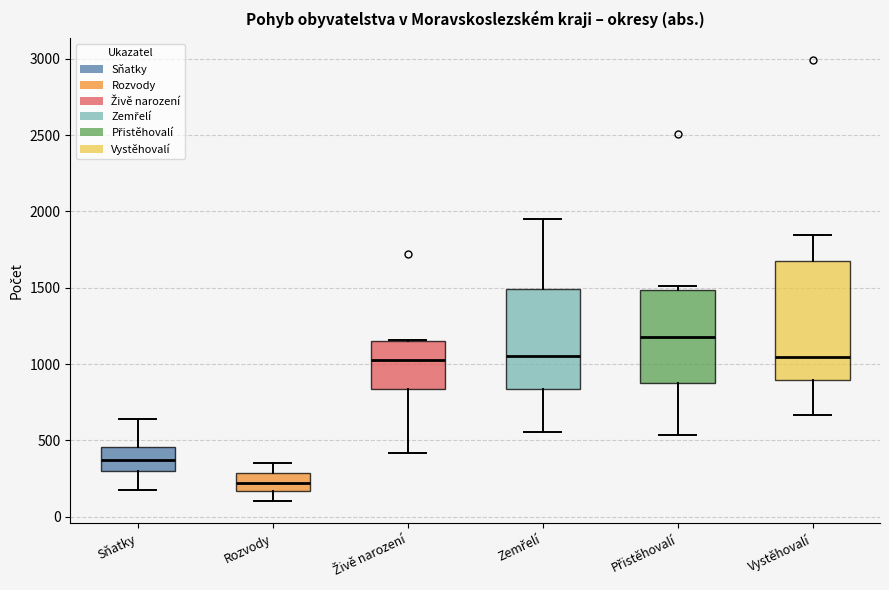

Which box's median line is the lowest?

Rozvody